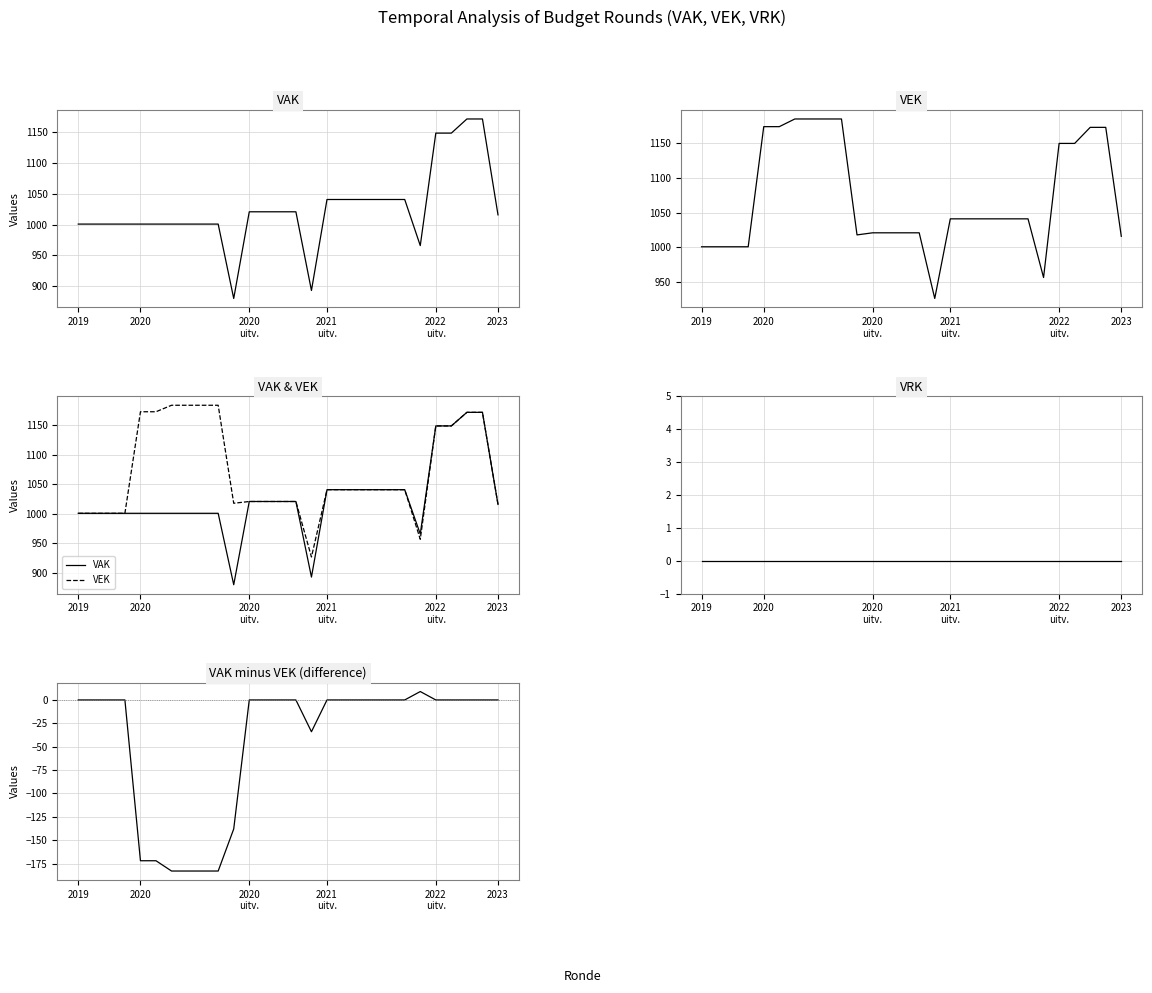

True or false: VAK - VEK has a value of 0 at 2020
uitv..

True